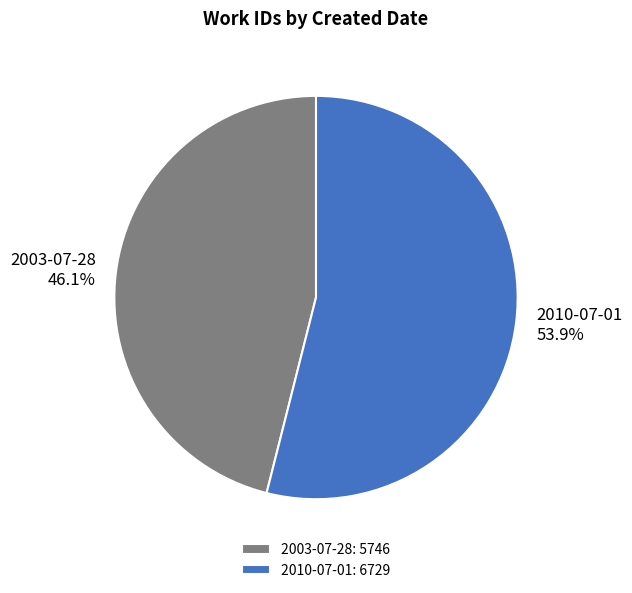

To the nearest percent, what portion does 2010-07-01 represent?

54%